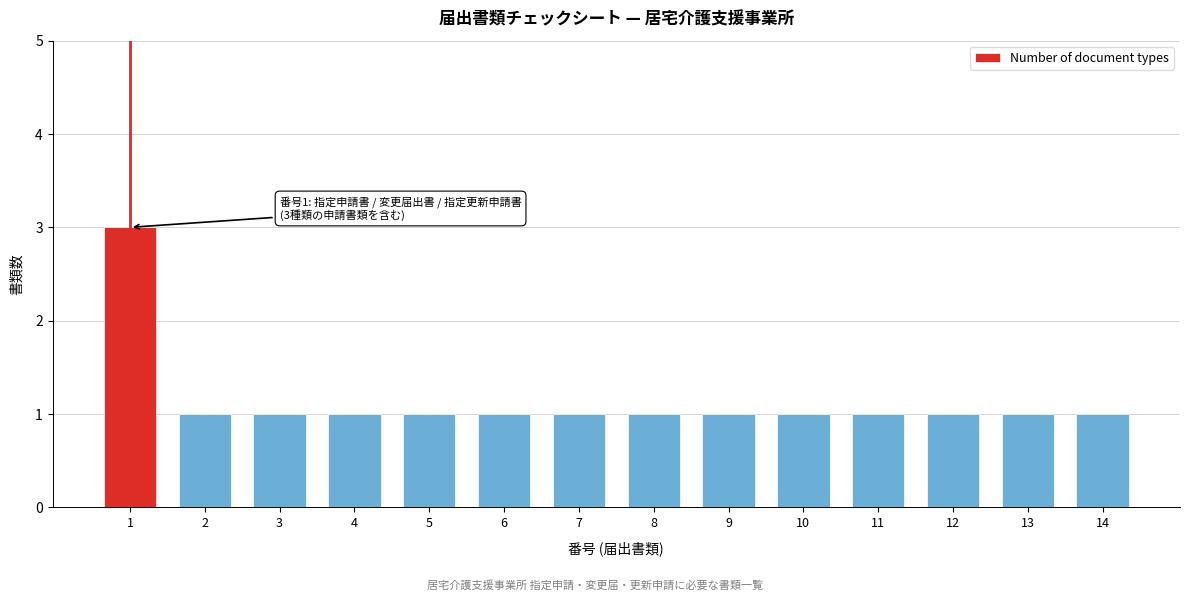

Reading left to right, transcribe all the data shown in this chart.

3	1	1	1	1	1	1	1	1	1	1	1	1	1